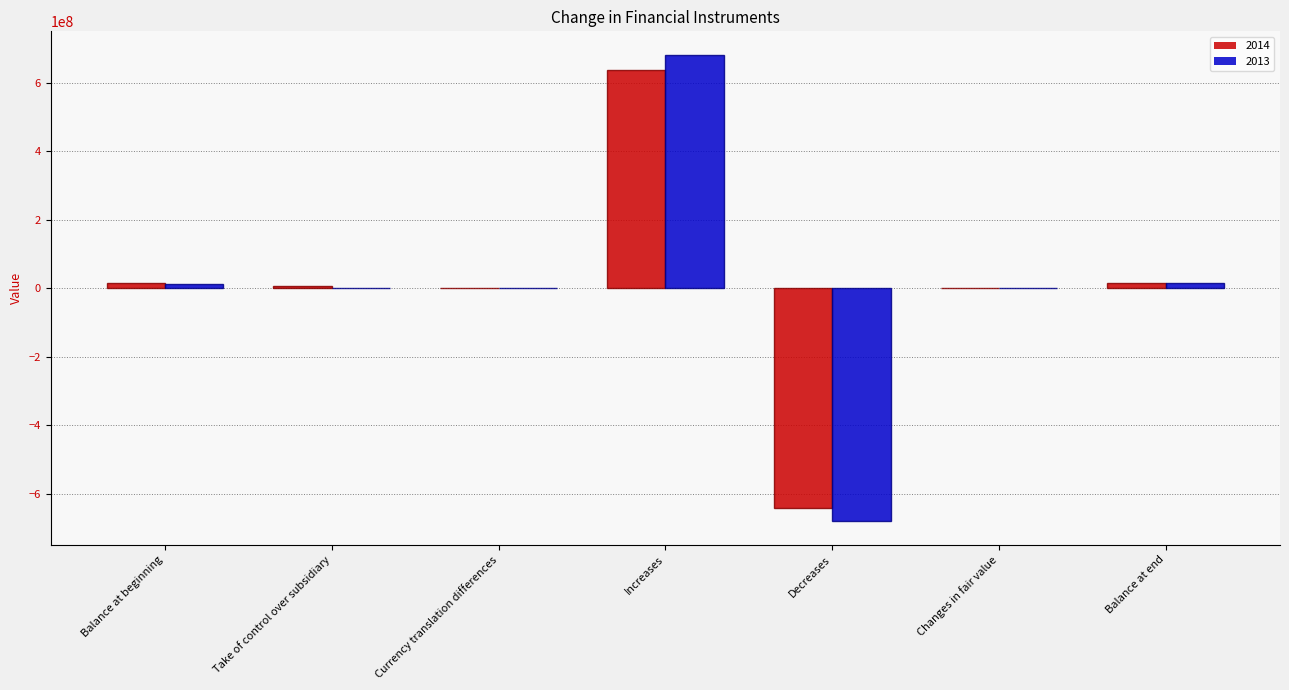

The 2013 series shows 0 at Take of control over subsidiary. True or false?

True